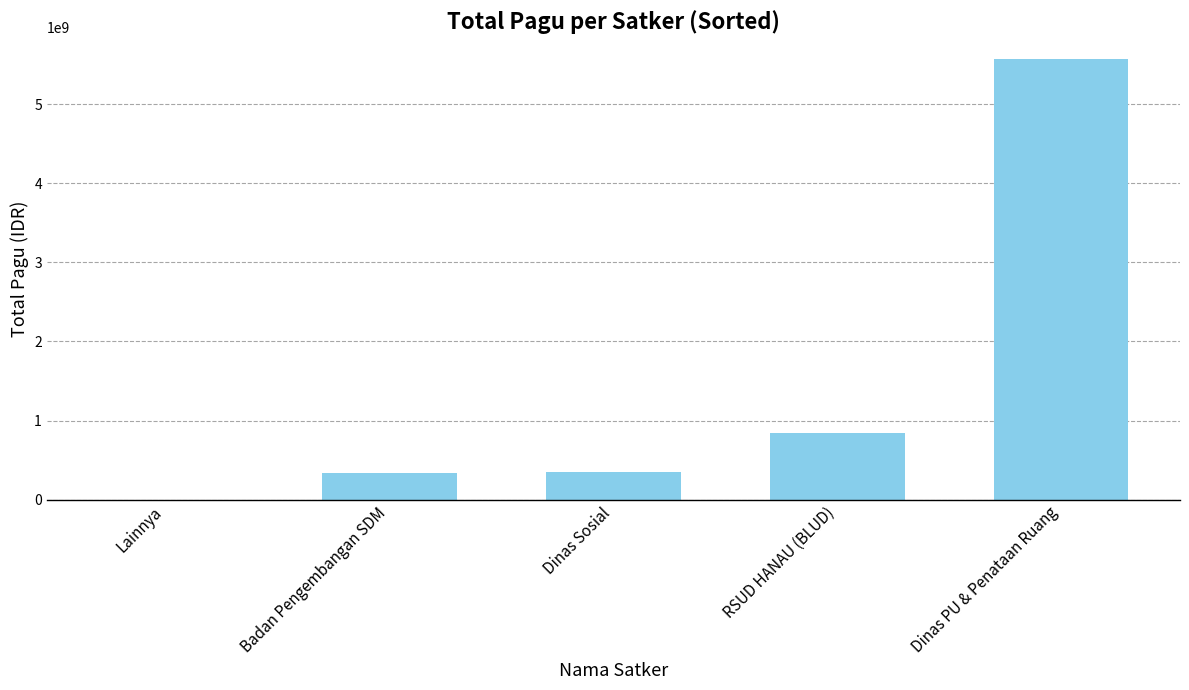

True or false: the data shows 354878000 at Dinas Sosial.

True